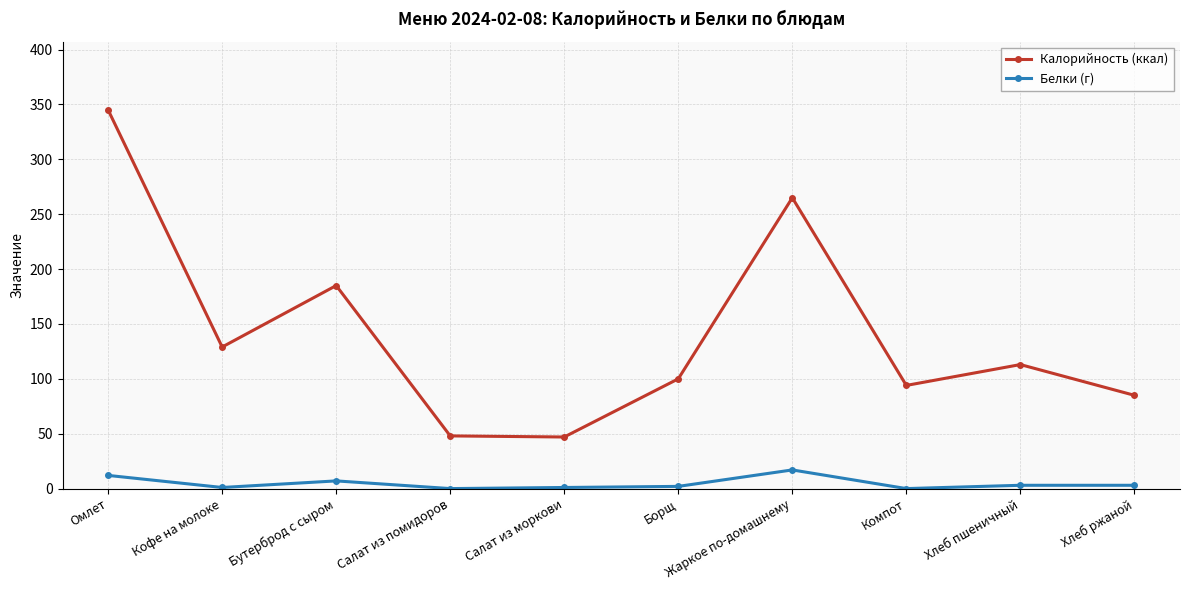

What is the sum of the Калорийность (ккал) values at Салат из моркови and Хлеб пшеничный?

160